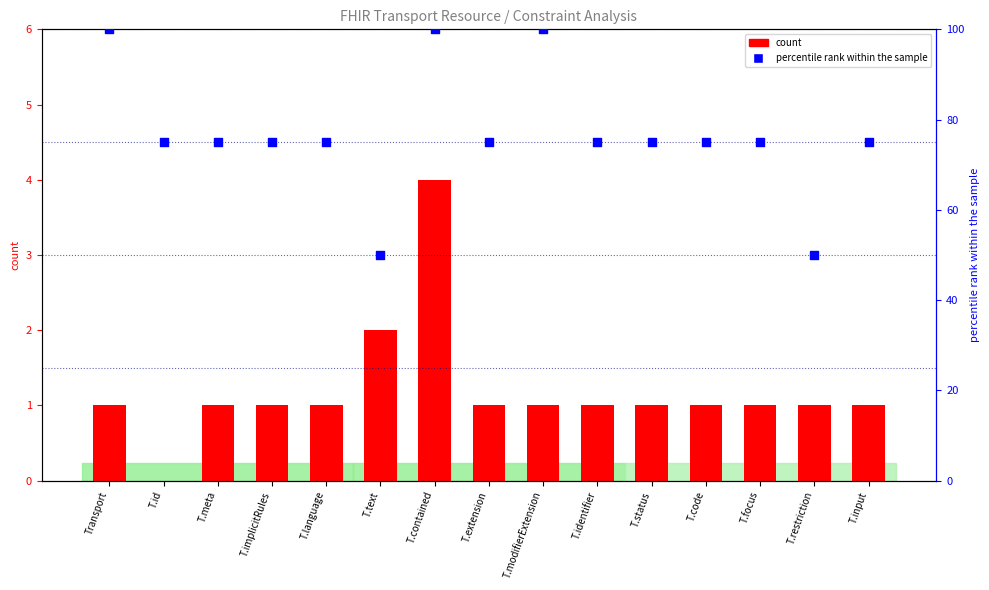

What is the total value across all series at T.id?

75